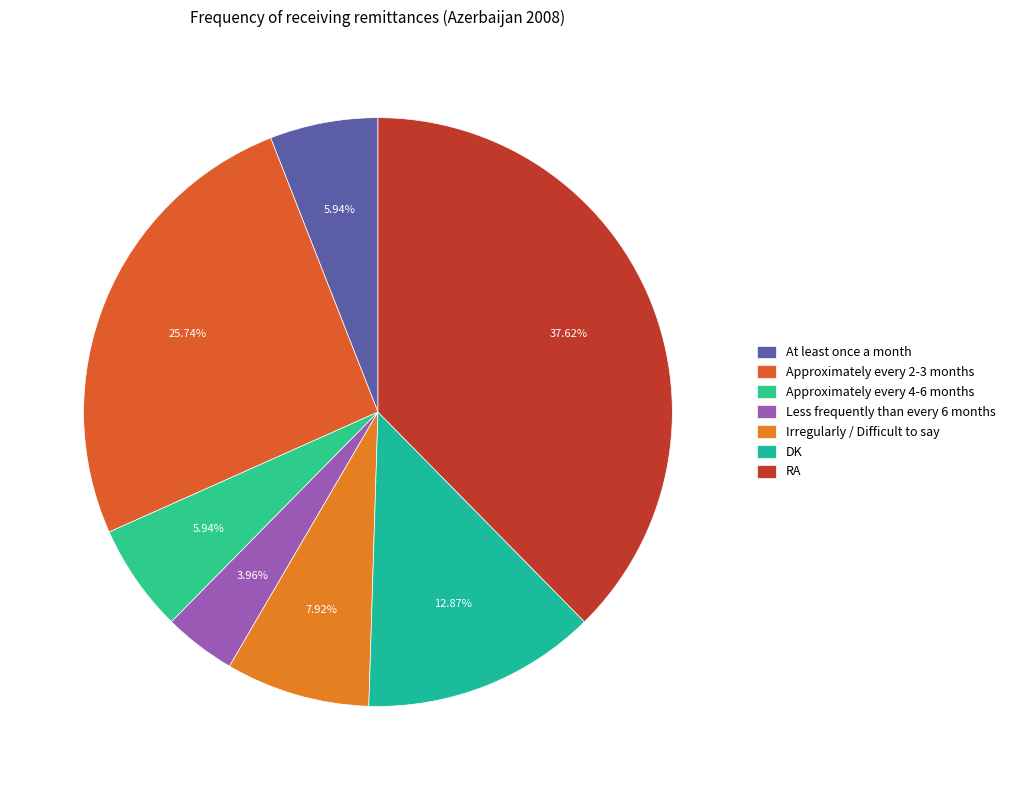

How many slices are in this pie chart?

7